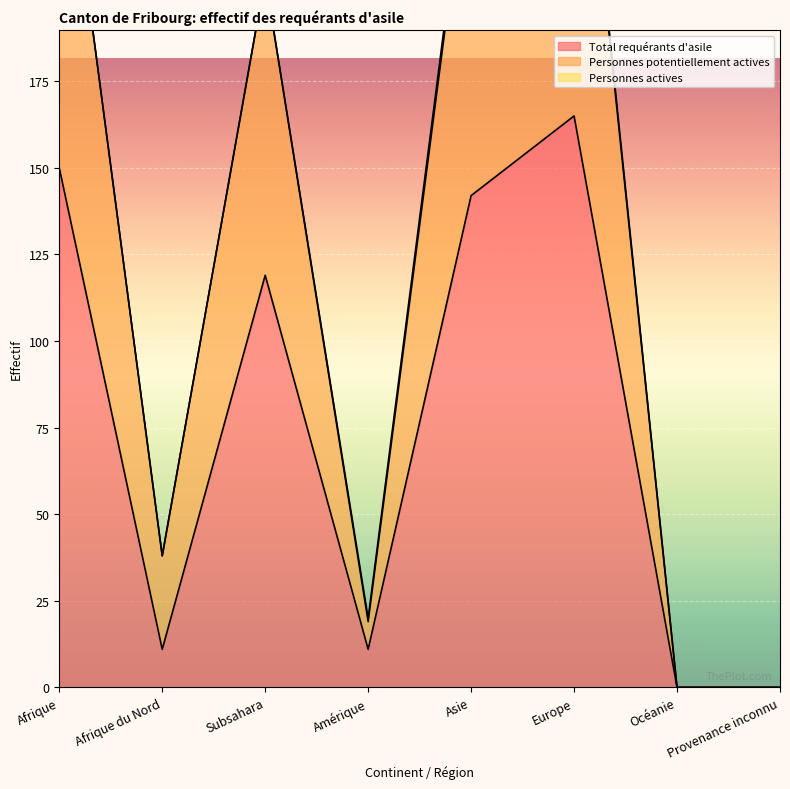

In Personnes potentiellement actives, how many points are higher than both neighbors (excluding endpoints)?

2